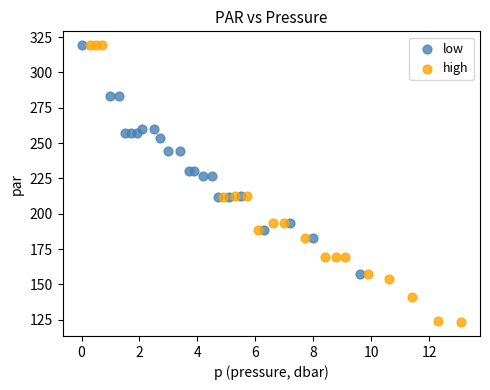

Which series has the largest Y range (max minus min)?

high